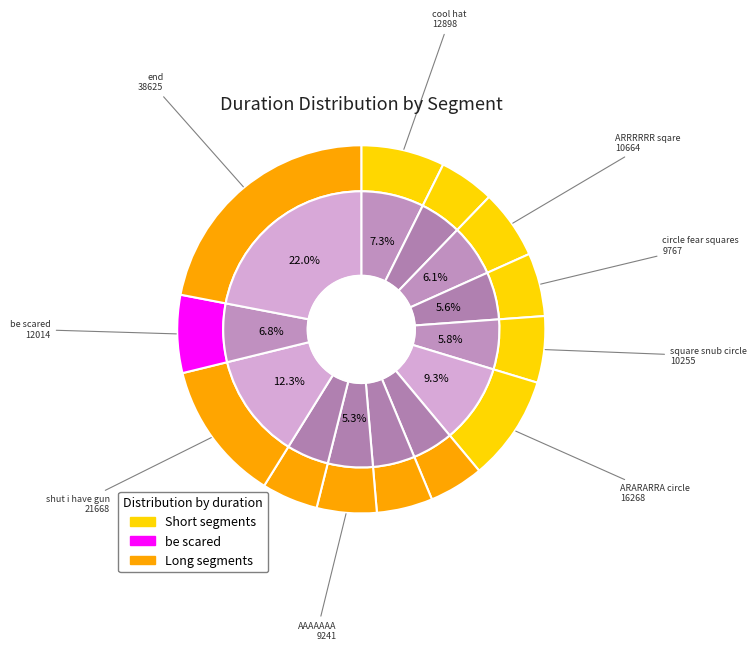

Rank the categories by value from highest to lowest.

end, shut i have gun, ARARARRA circle, cool hat, be scared, ARRRRRR sqare, square snub circle, circle fear squares, AAAAAAA, RRRRRRRRRRR, ARRRRRRRRR, nvm this isnt cool, AARRARA